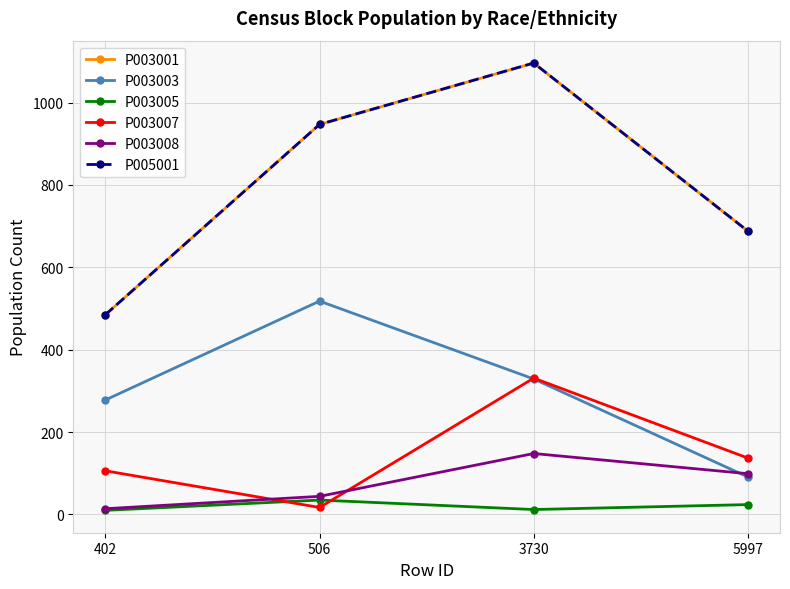

Which series has the largest range (max minus min)?

P003001